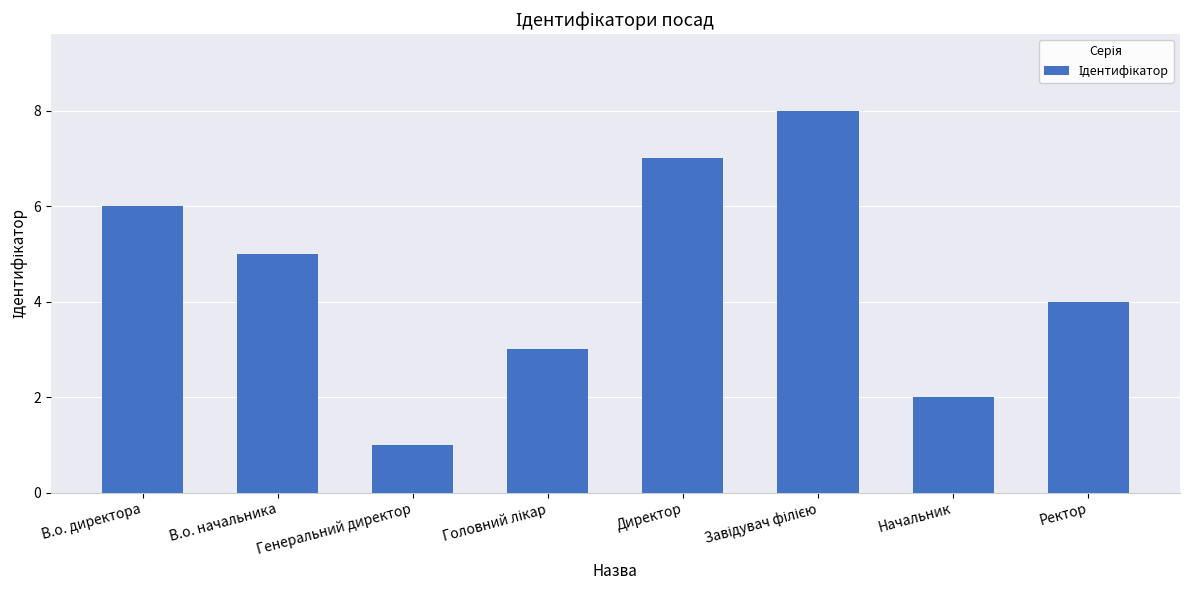

What is the change in value from В.о. директора to Директор?

+1